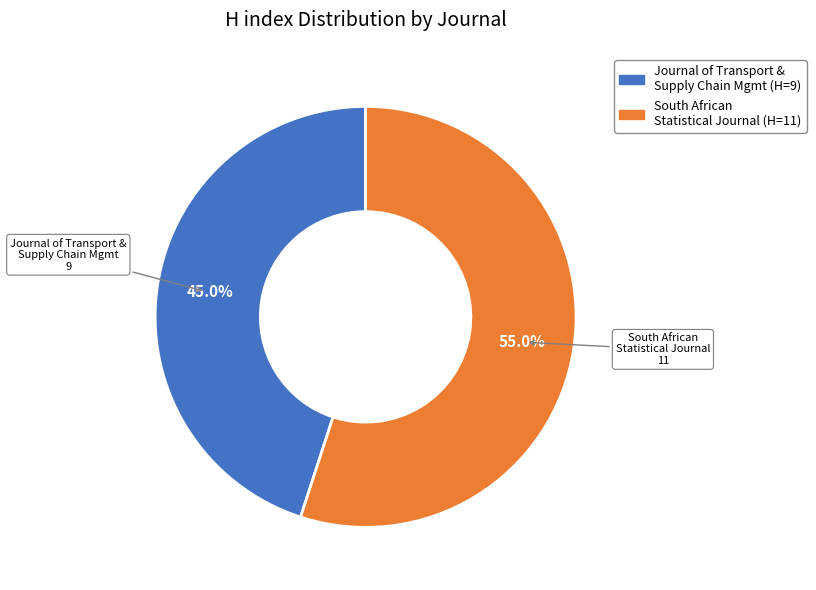

Is there any slice that represents more than half of the pie?

Yes